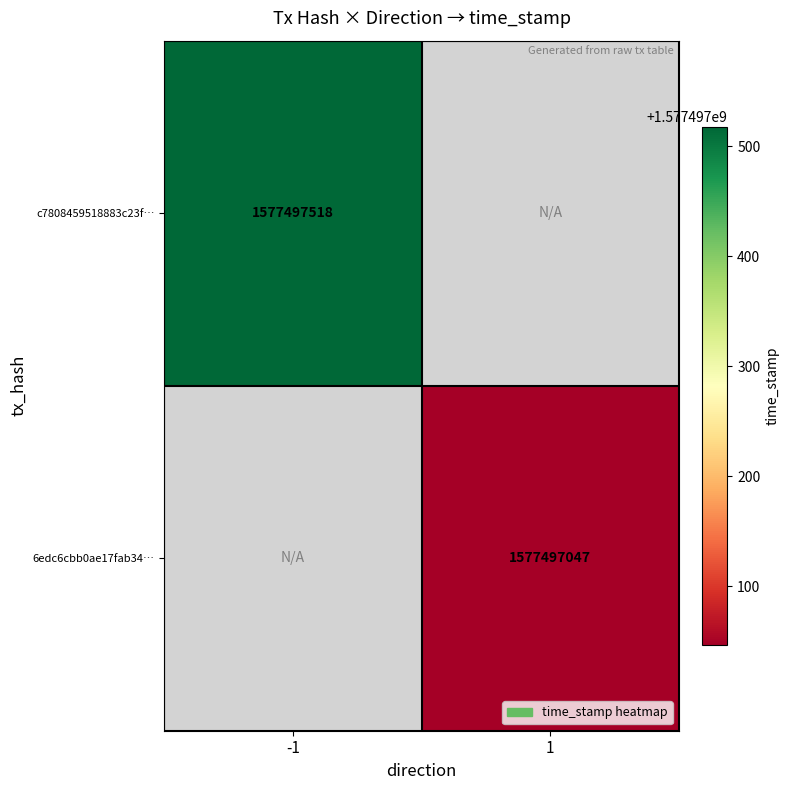

Reading right to left, list all the values displayed in this chart.

c7808459518883c23fa62cac8828f426a71f303: 1577497518	-1
6edc6cbb0ae17fab34cc413df0119a1a34f2d4f: 1577497047	1